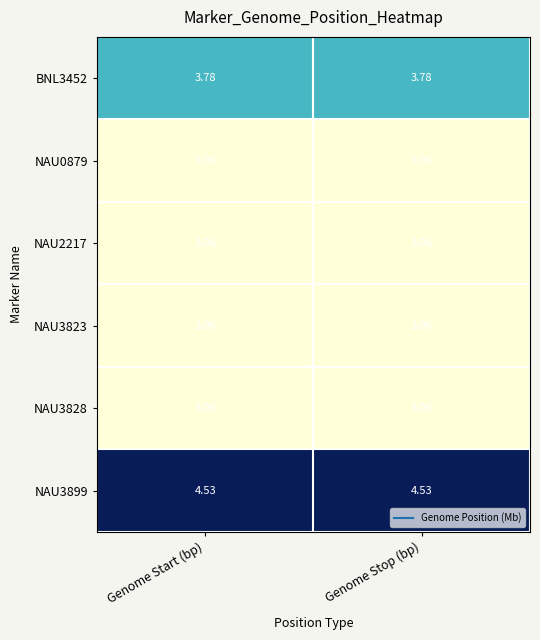

Count the number of data series in this chart.

6